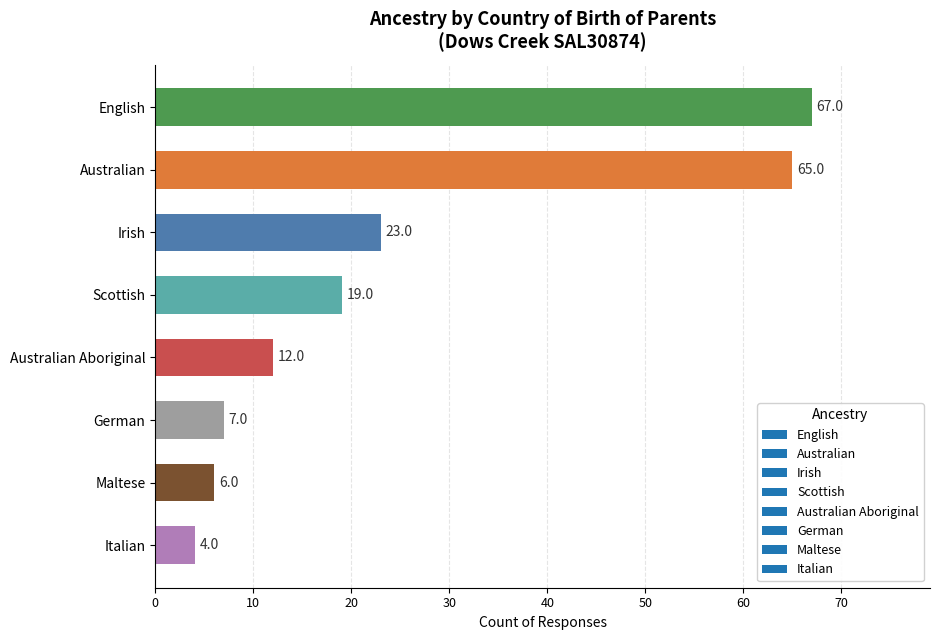

Where is the data nearest to the value 35?

Irish